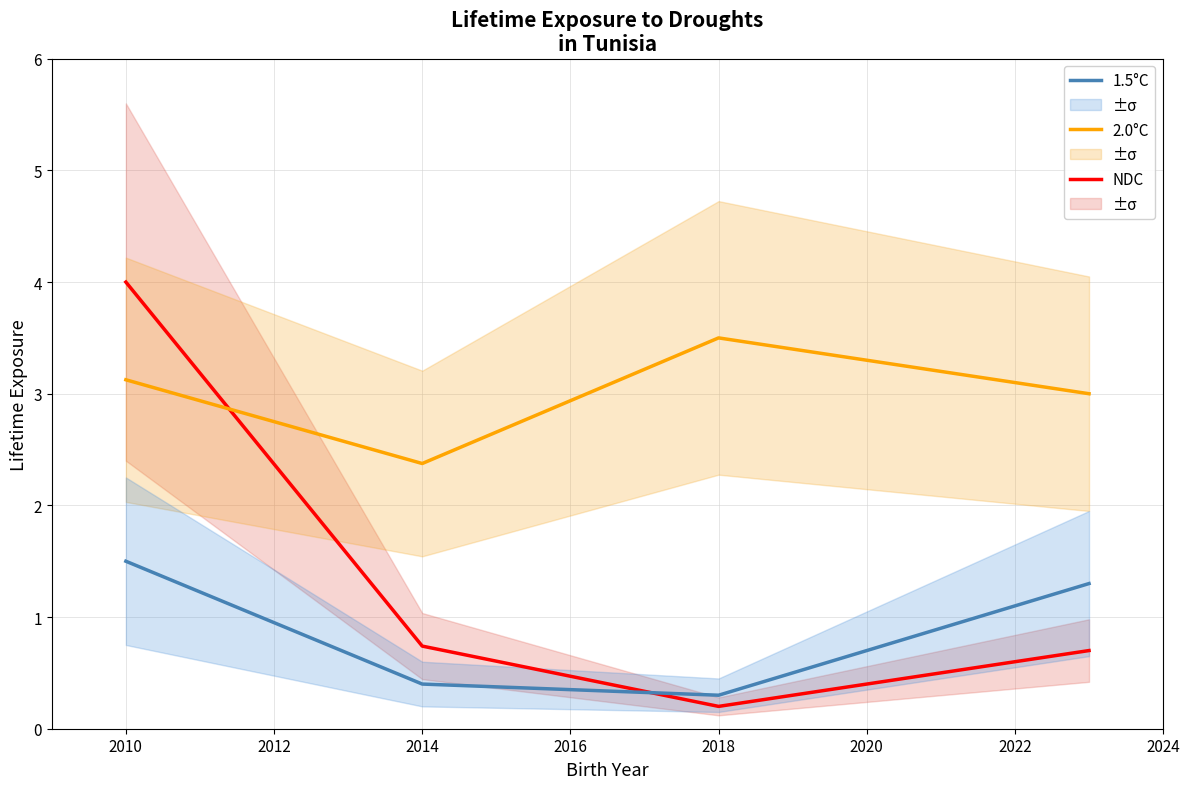

List the series in order of their peak value, lowest first.

1.5°C, 2.0°C, NDC